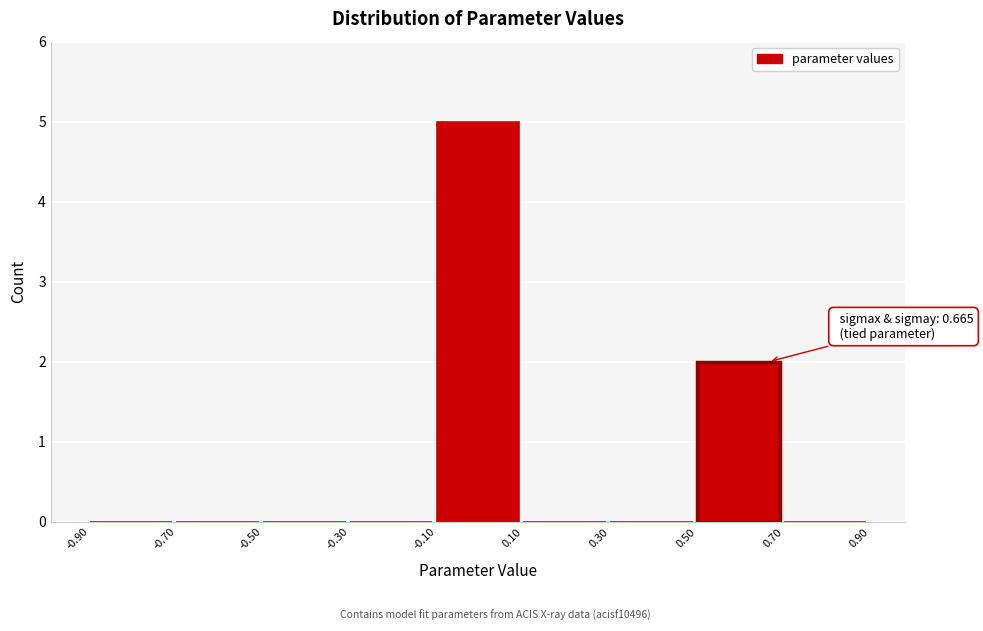

Over which range of the x-axis is the bar tallest?

-0.10 to 0.10